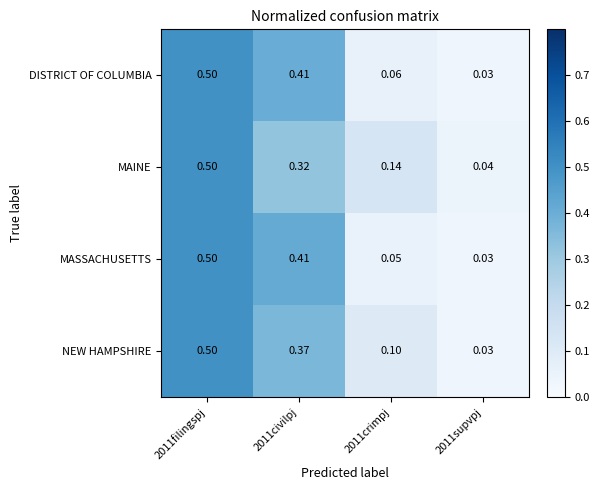

Between 2011civilpj and 2011crimpj, which series saw the biggest shift?

MASSACHUSETTS